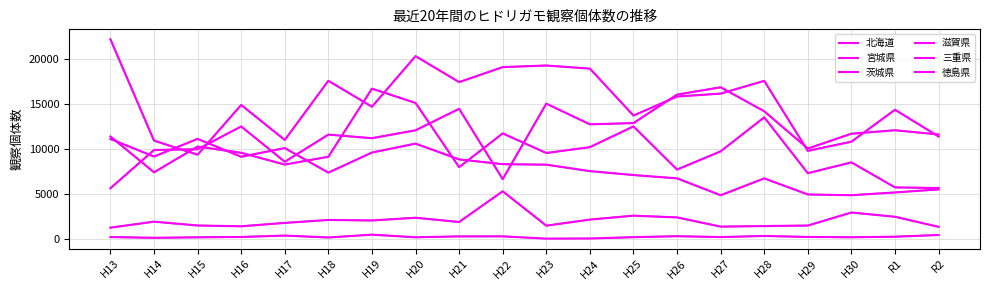

What value does the 茨城県 series have at H14, to the nearest 50?

9900